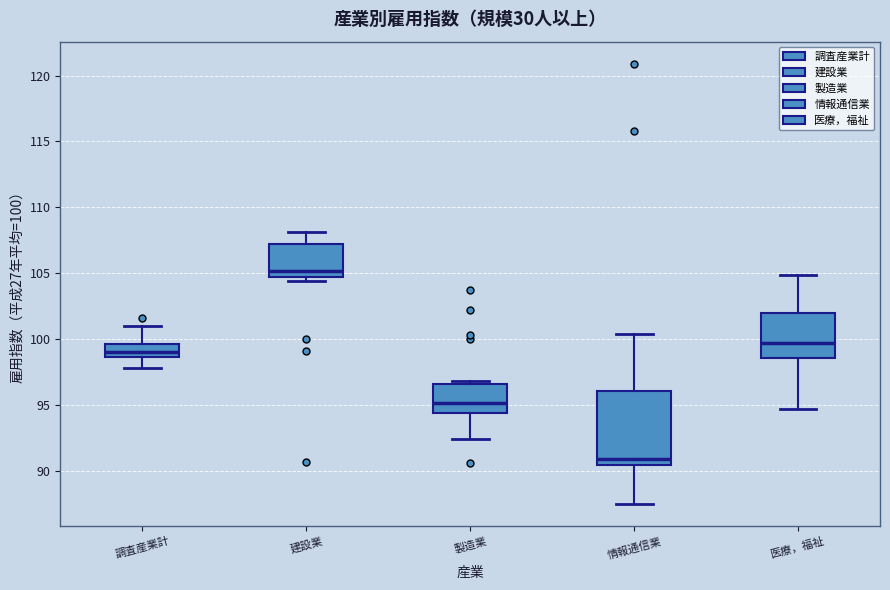

Where does the upper whisker of the box for 調査産業計 end on the y-axis? The values are not printed on the chart, so give them approximately, as read against the axis.

101.0